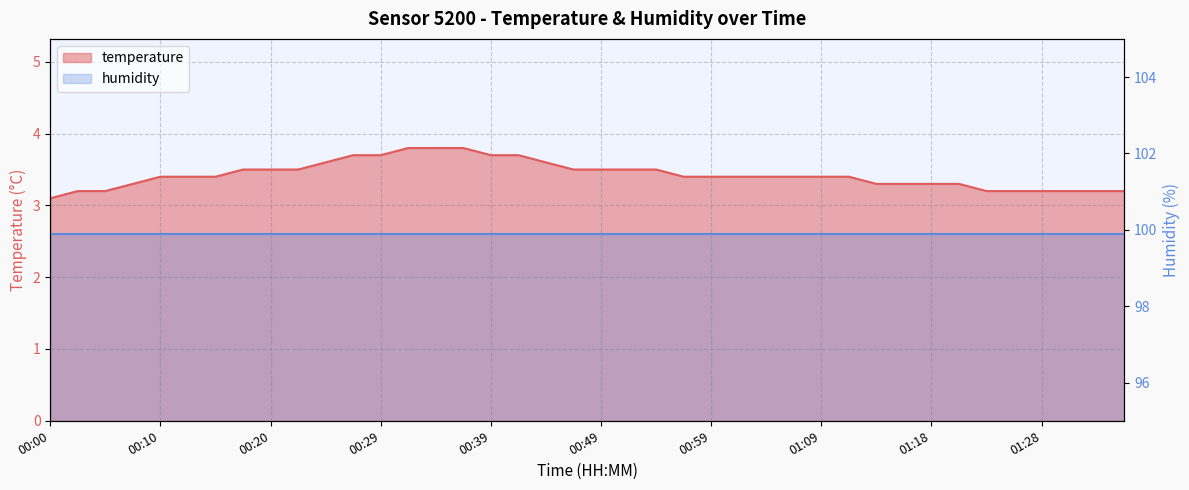

The value at 01:18 is 3.3. True or false?

True